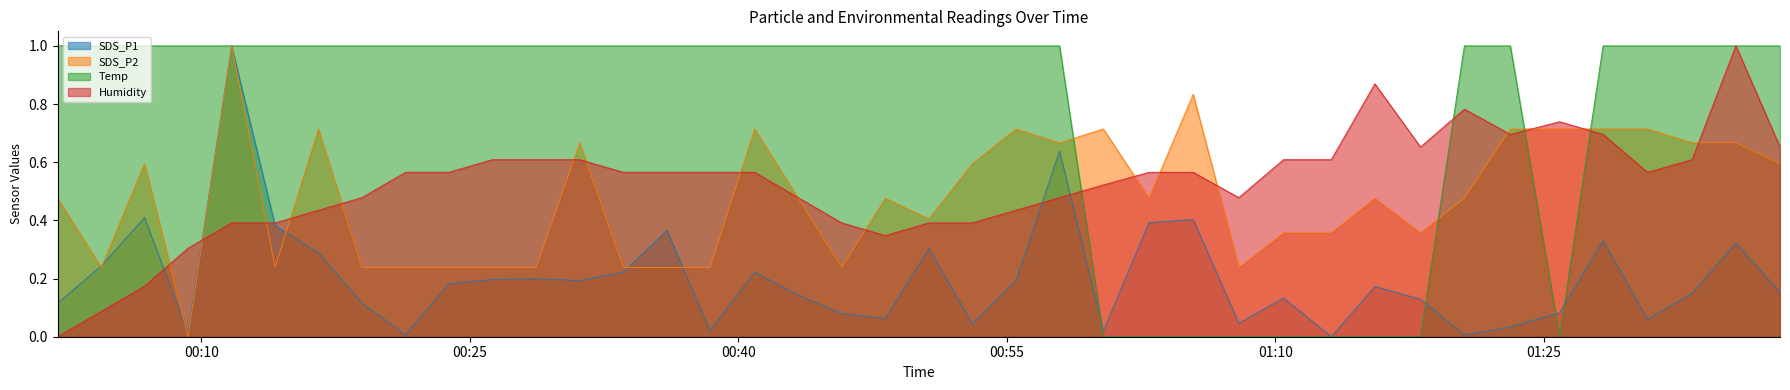

Which label corresponds to the largest value in the chart?

2021/08/05 00:11:41